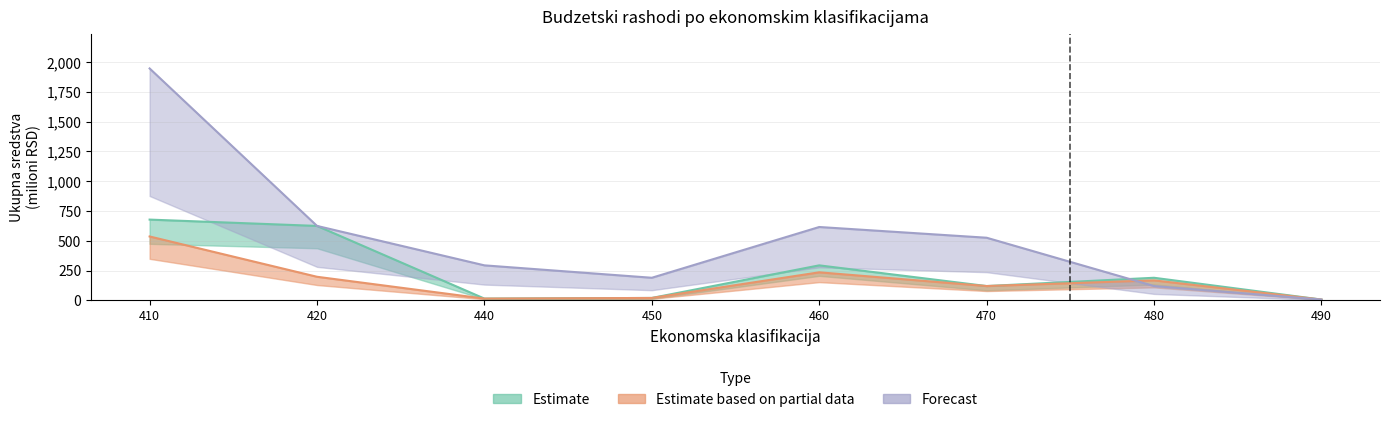

True or false: Forecast has a value of 948.0 at 420.

False